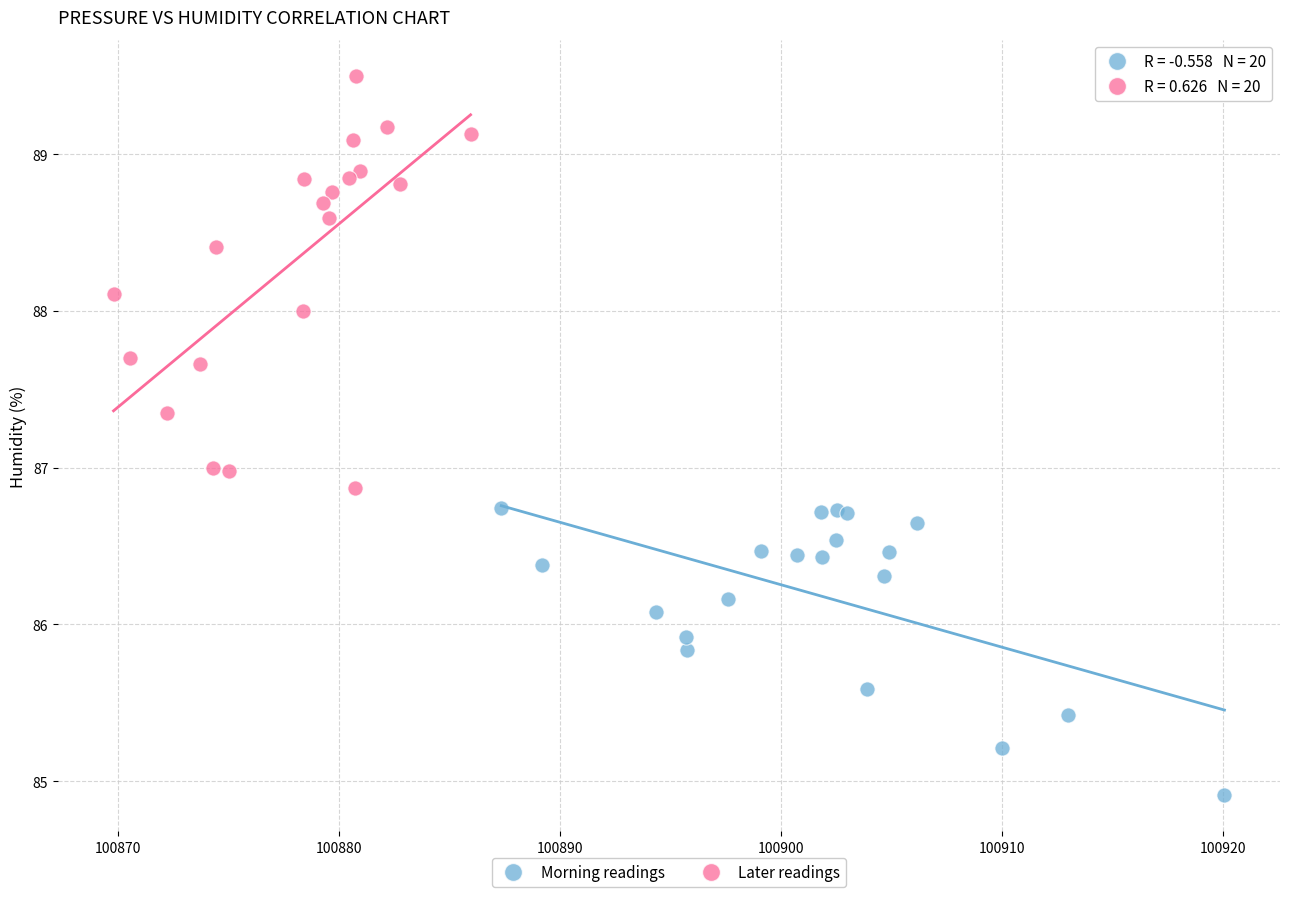

Which series reaches the minimum Y coordinate?

Morning readings